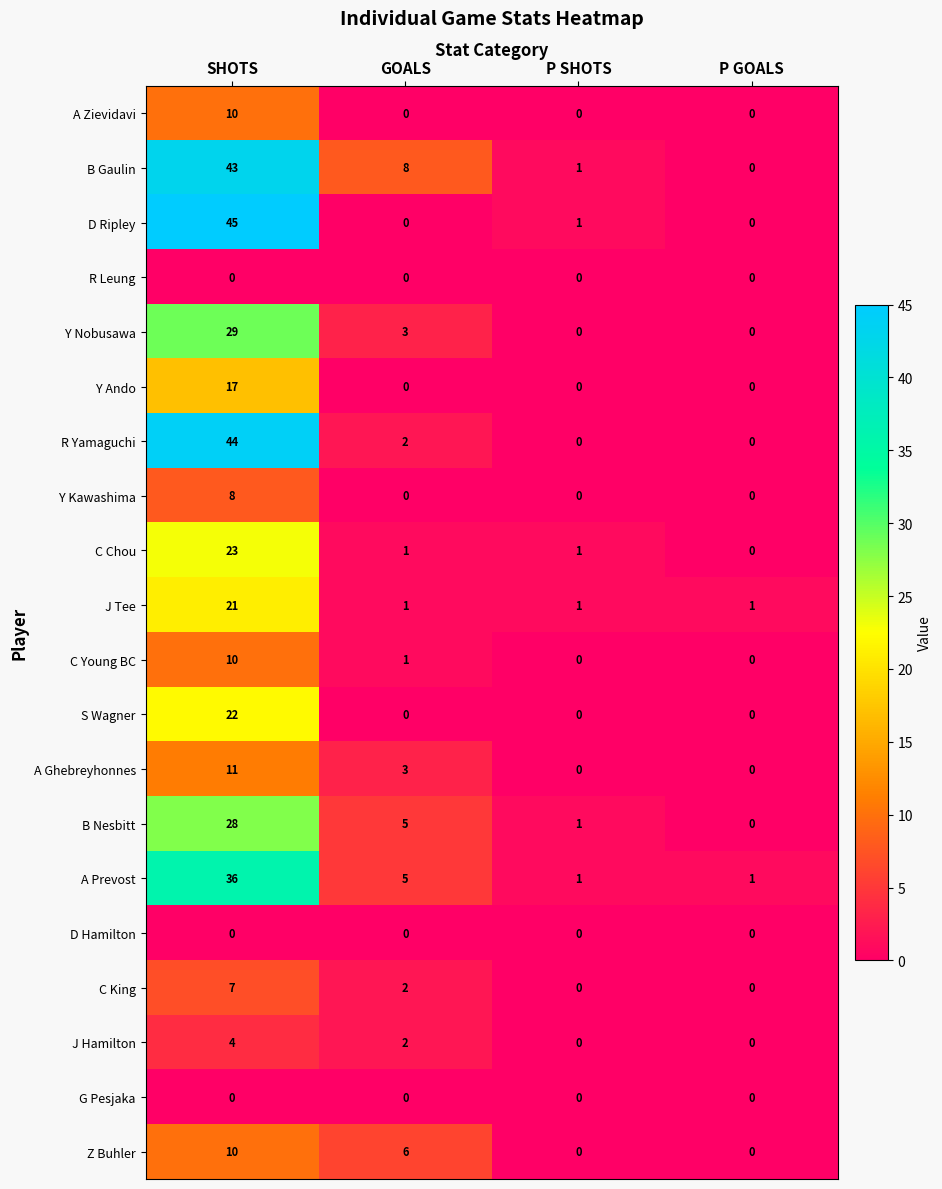

The value of A Ghebreyhonnes at P SHOTS is 0. True or false?

True